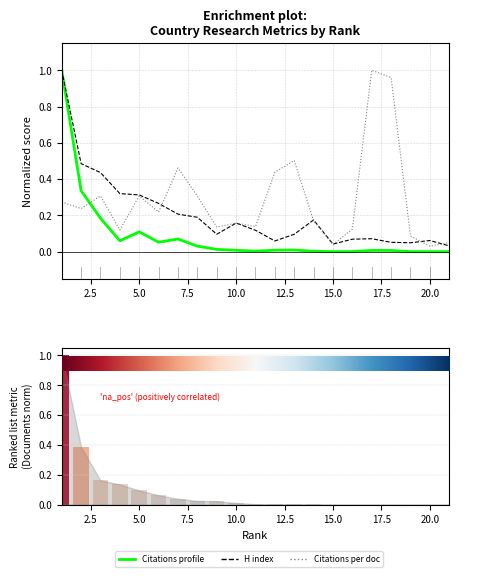

What is the value of the Citations (norm) bar at the 5th from the left?

0.1